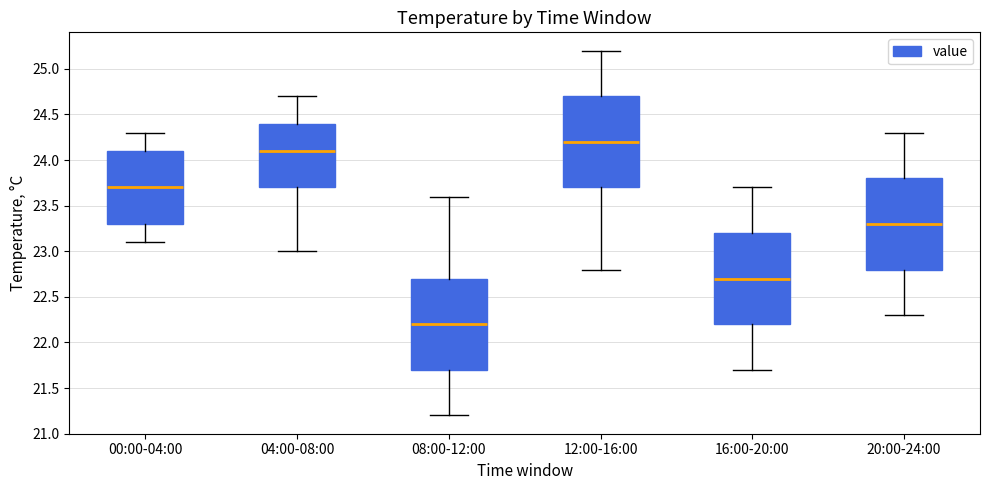

Which box has the lowest median line?

08:00-12:00